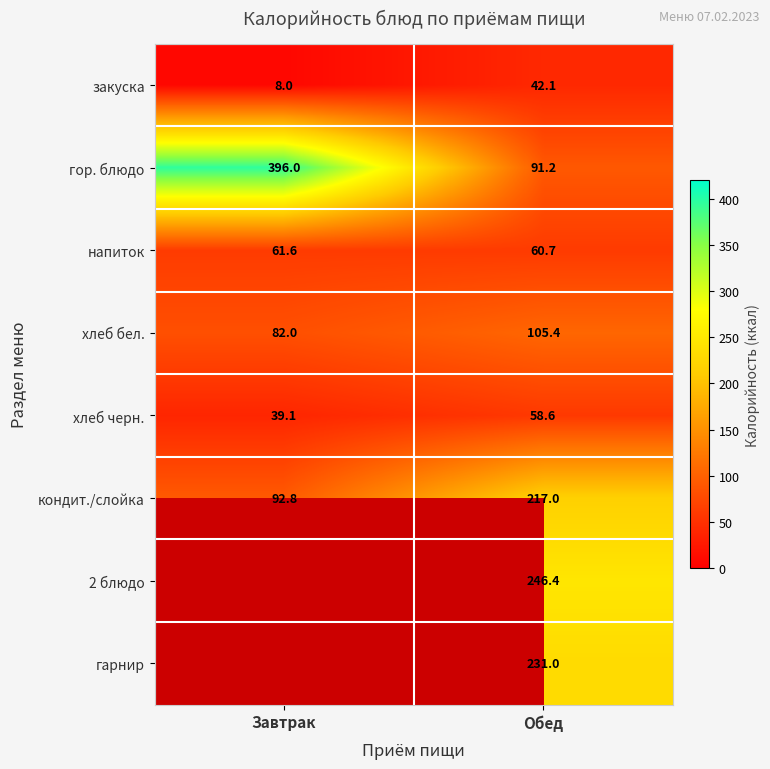

How many distinct data groups are displayed?

8